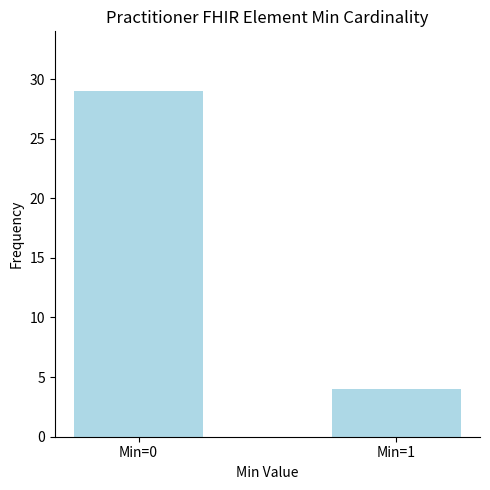

Rank the categories by value from lowest to highest.

Min=1, Min=0